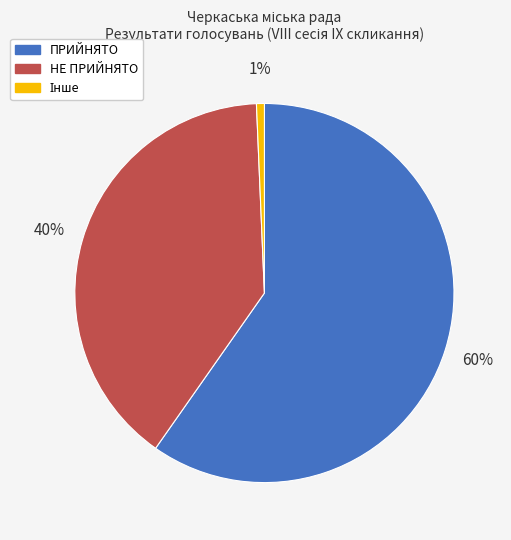

To the nearest percent, what is the average slice percentage?

33%